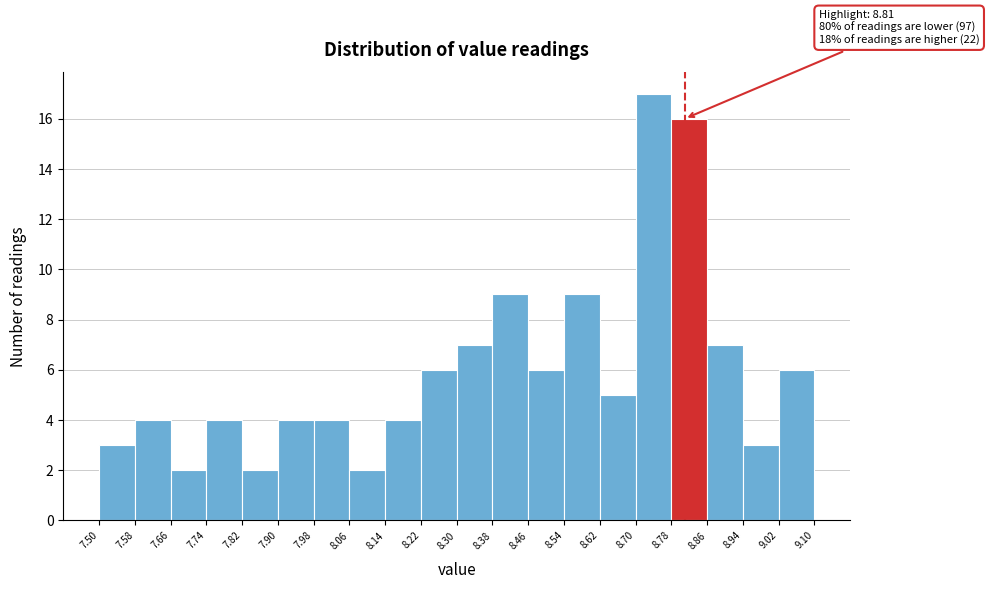

Which range on the x-axis has the tallest bar?

8.70 to 8.78